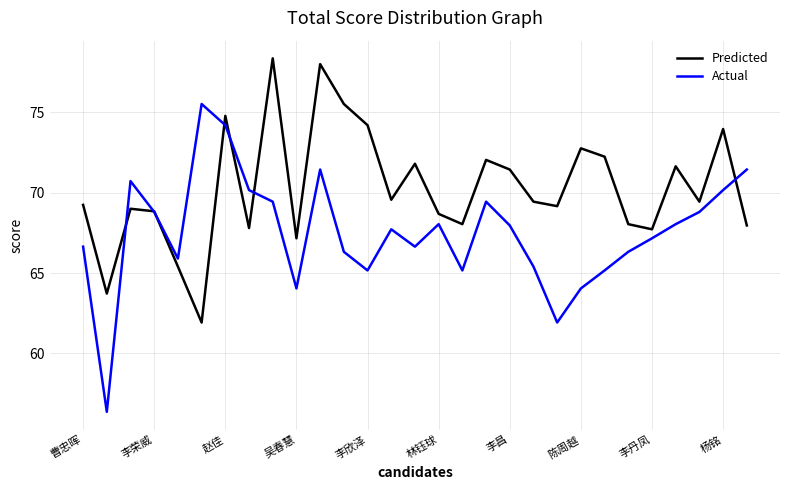

Which series has the largest total across all categories?

Predicted